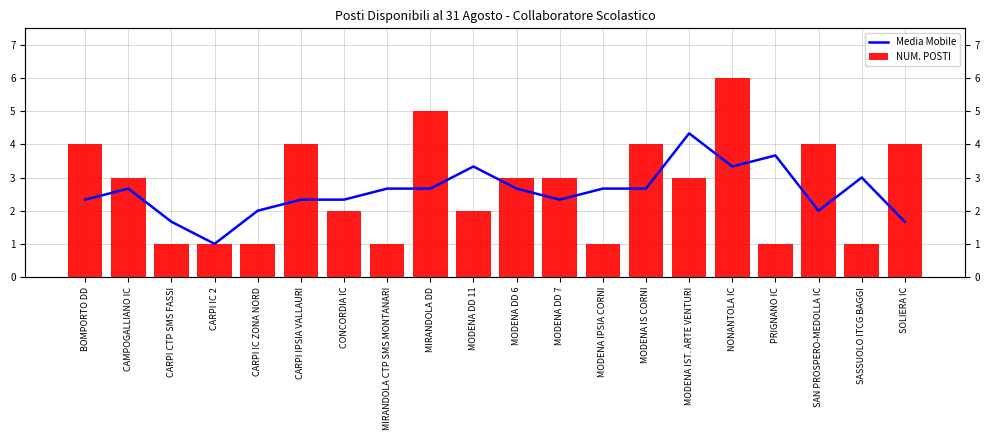

Reading left to right, extract all data points from this chart.

Media Mobile: BOMPORTO DD=2.3	CAMPOGALLIANO IC=2.7	CARPI CTP SMS FASSI=1.7	CARPI IC 2=1.0	CARPI IC ZONA NORD=2.0	CARPI IPSIA VALLAURI=2.3	CONCORDIA IC=2.3	MIRANDOLA CTP SMS MONTANARI=2.7	MIRANDOLA DD=2.7	MODENA DD 11=3.3	MODENA DD 6=2.7	MODENA DD 7=2.3	MODENA IPSIA CORNI=2.7	MODENA IS CORNI=2.7	MODENA IST. ARTE VENTURI=4.3	NONANTOLA IC=3.3	PRIGNANO IC=3.7	SAN PROSPERO-MEDOLLA IC=2.0	SASSUOLO ITCG BAGGI=3.0	SOLIERA IC=1.7
NUM. POSTI: BOMPORTO DD=4.0	CAMPOGALLIANO IC=3.0	CARPI CTP SMS FASSI=1.0	CARPI IC 2=1.0	CARPI IC ZONA NORD=1.0	CARPI IPSIA VALLAURI=4.0	CONCORDIA IC=2.0	MIRANDOLA CTP SMS MONTANARI=1.0	MIRANDOLA DD=5.0	MODENA DD 11=2.0	MODENA DD 6=3.0	MODENA DD 7=3.0	MODENA IPSIA CORNI=1.0	MODENA IS CORNI=4.0	MODENA IST. ARTE VENTURI=3.0	NONANTOLA IC=6.0	PRIGNANO IC=1.0	SAN PROSPERO-MEDOLLA IC=4.0	SASSUOLO ITCG BAGGI=1.0	SOLIERA IC=4.0